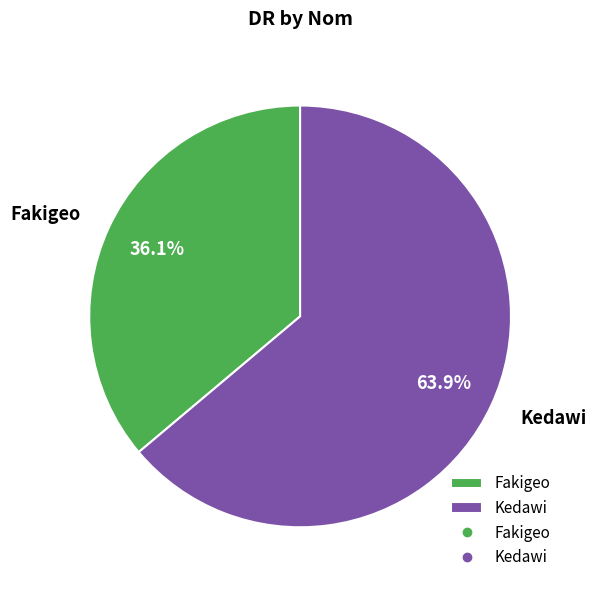

How many segments does this pie chart have?

2